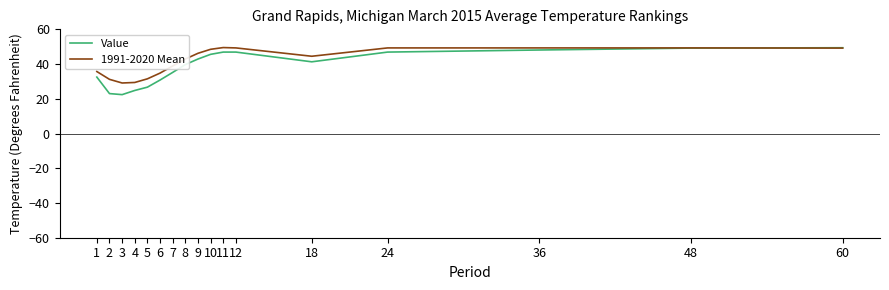

Is it true that Value equals 25.0 at 10?

False